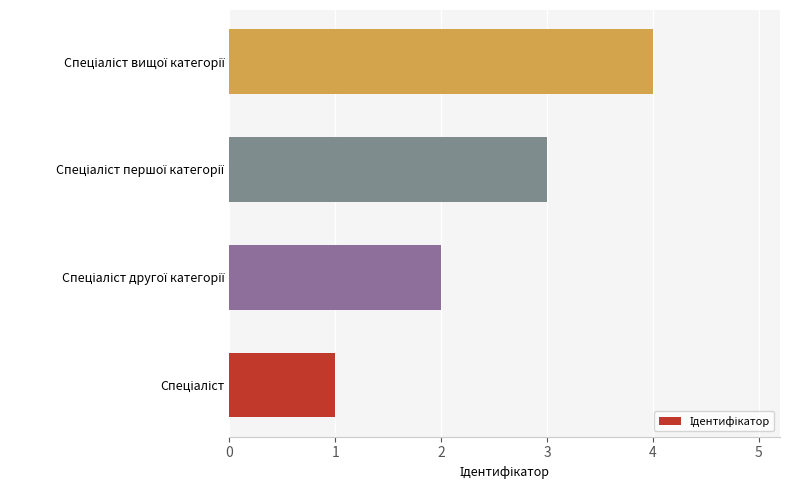

What is the maximum value shown in the chart?

4